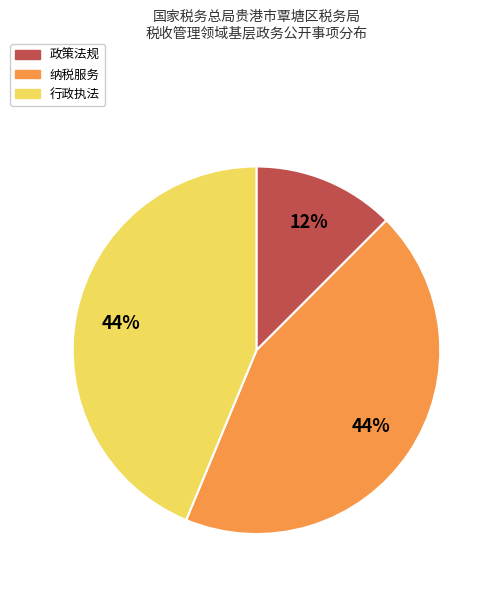

Is there a majority slice in this chart?

No